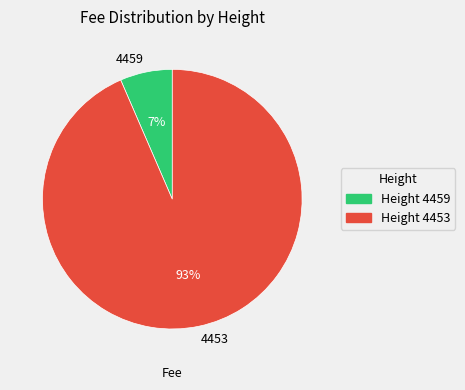

What percentage is the 4453 slice, to the nearest percent?

93%